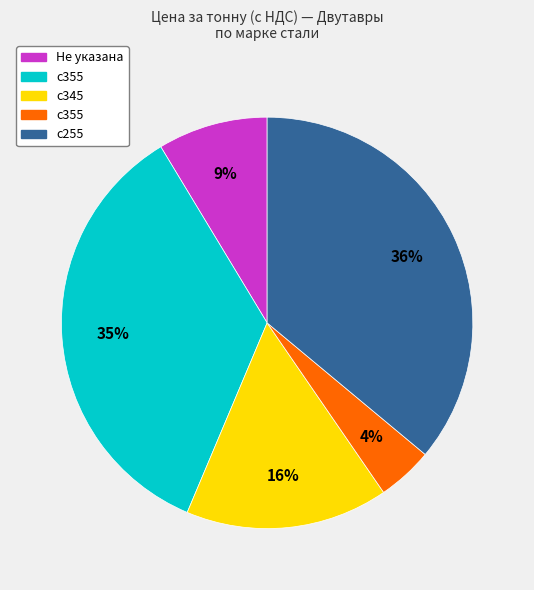

Count the number of slices in the pie.

5